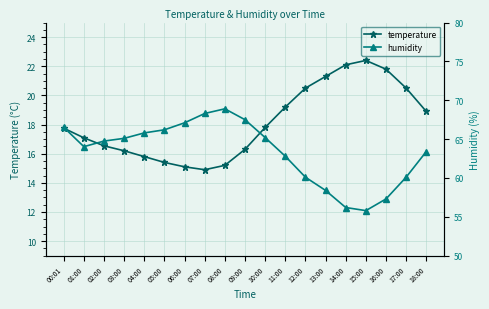

True or false: temperature and humidity cross at least once.

False